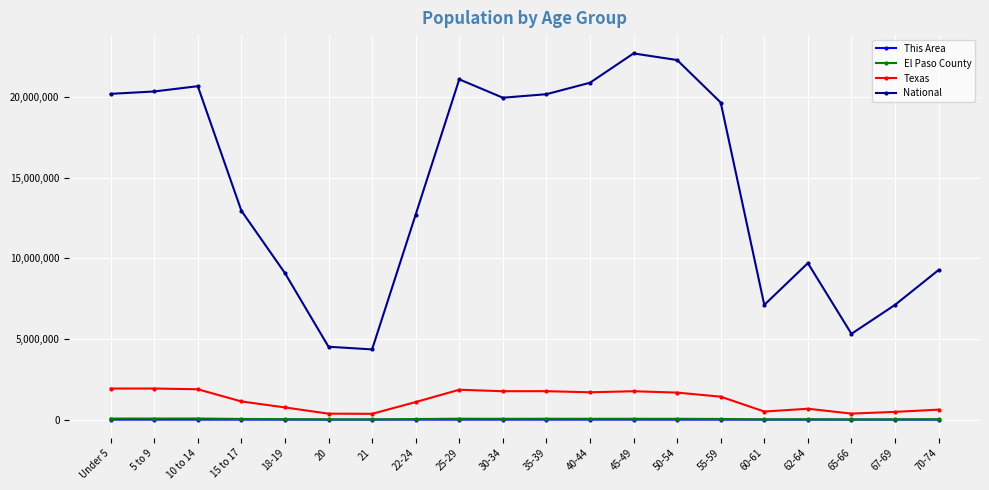

True or false: Texas and El Paso County cross at least once.

False